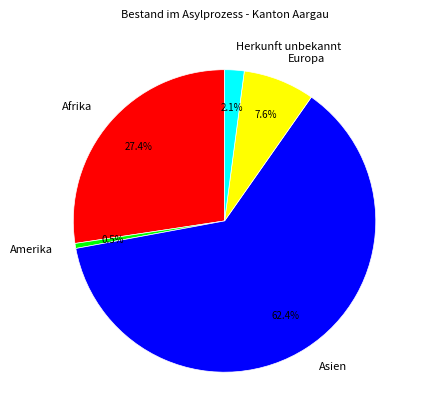

How many segments does this pie chart have?

5